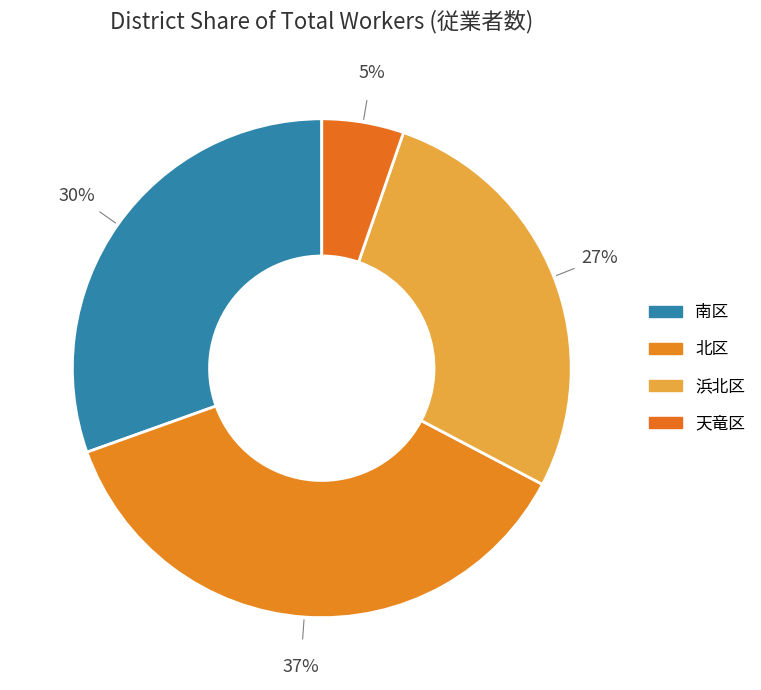

To the nearest percent, what percentage of the pie is 浜北区?

27%